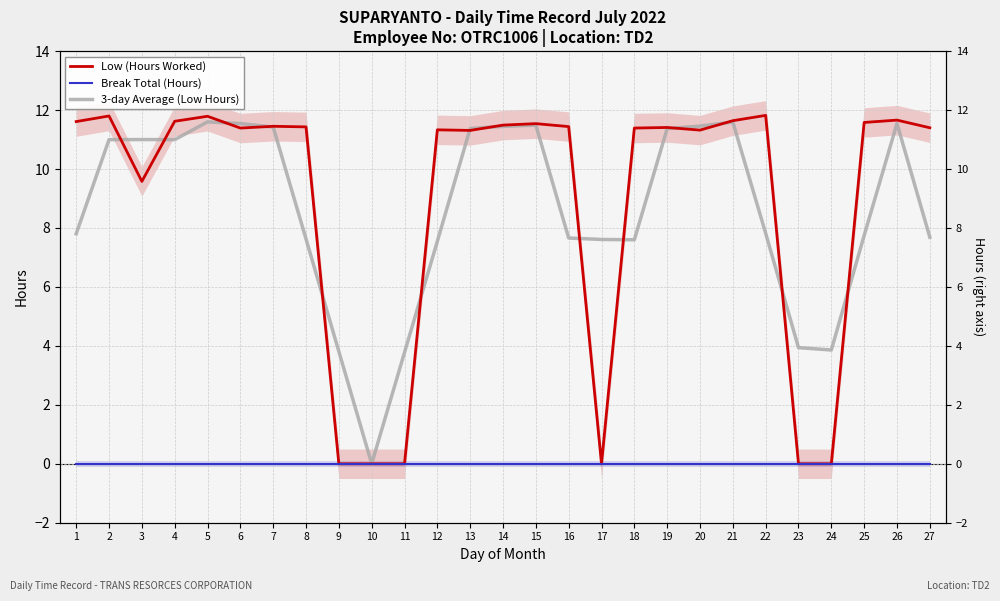

What is the difference between the maximum and second lowest values in the Low (Hours Worked) series?

11.8